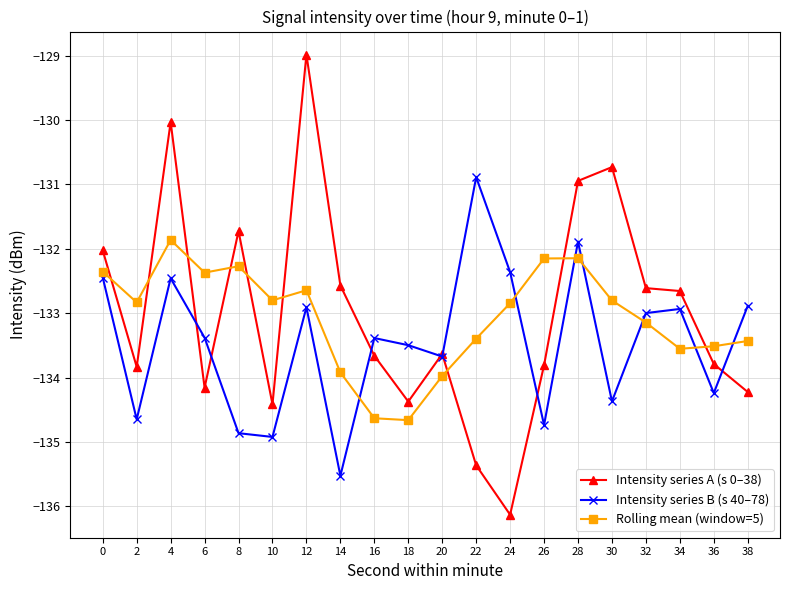

Where is the first local maximum for Intensity series B (s 40–78)?

4